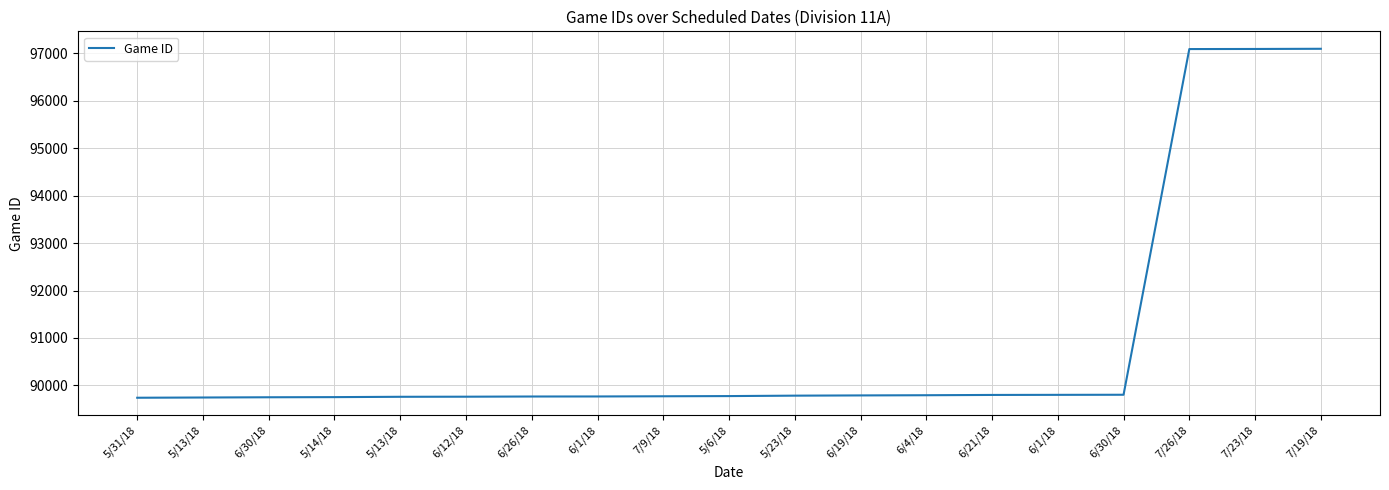

Does the chart have visible grid lines?

Yes